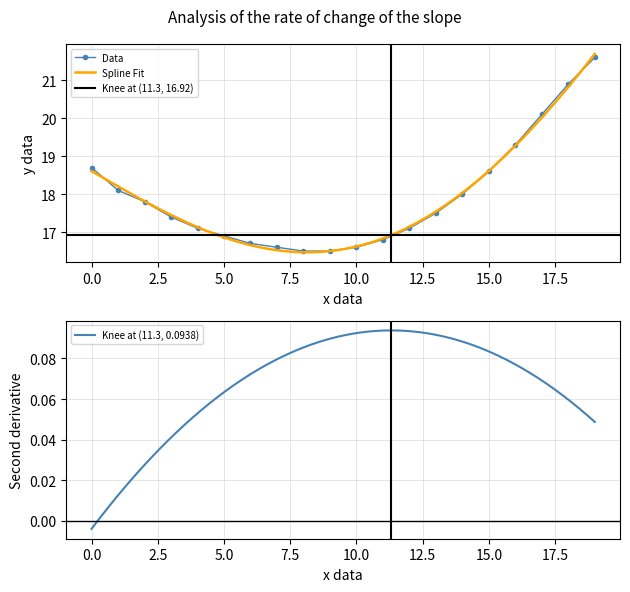

What is the maximum value for Data?

21.6